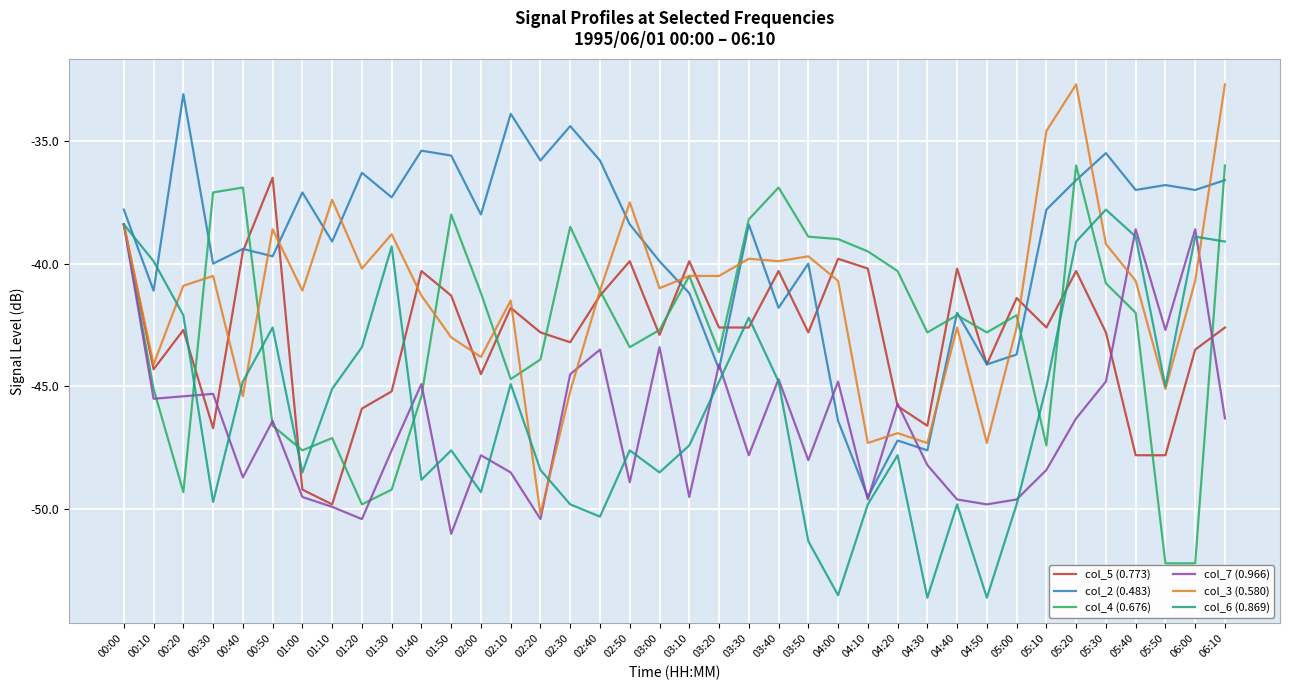

What are all the series names shown in the legend?

col_5 (0.773), col_2 (0.483), col_4 (0.676), col_7 (0.966), col_3 (0.580), col_6 (0.869)